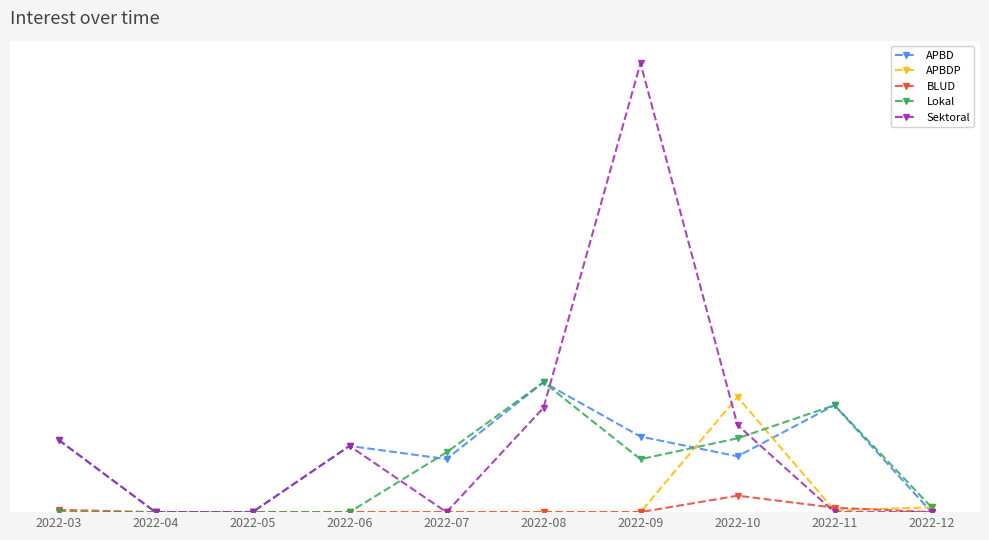

Does the chart have visible grid lines?

Yes